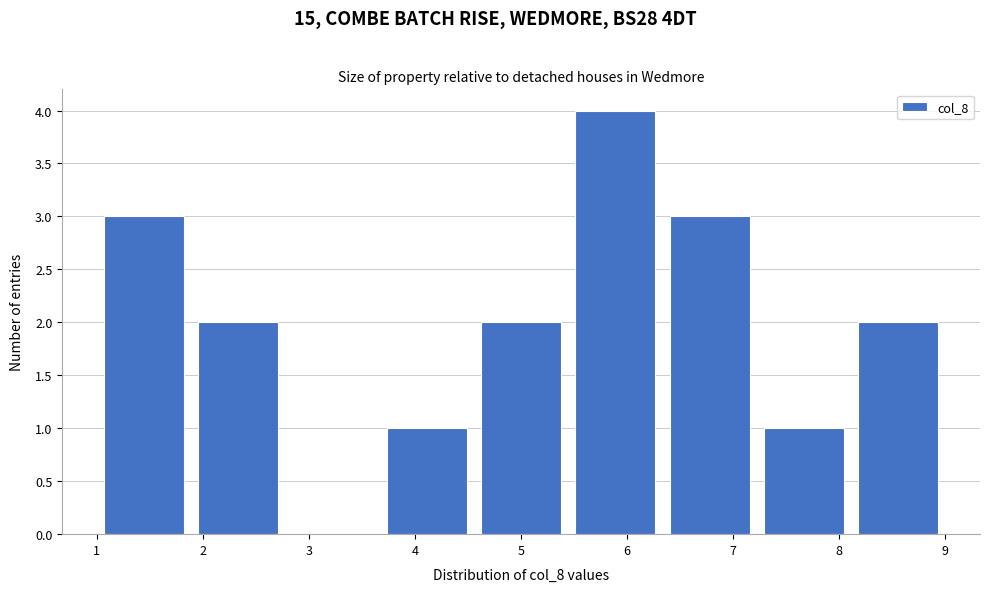

Reading left to right, list every bar in this chart as the range it spans on the x-axis followed by its height. Neither the bar edges nor the heights are printed on the chart, so give them approximately, as read against the axes.

1.0 to 1.9: 3
1.9 to 2.8: 2
2.8 to 3.7: 0
3.7 to 4.6: 1
4.6 to 5.4: 2
5.4 to 6.3: 4
6.3 to 7.2: 3
7.2 to 8.1: 1
8.1 to 9.0: 2